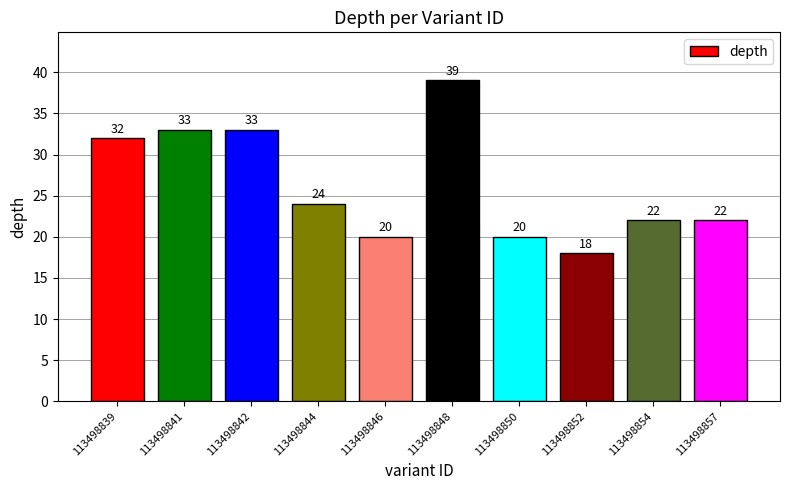

What is the difference between the second highest and second lowest values?

13